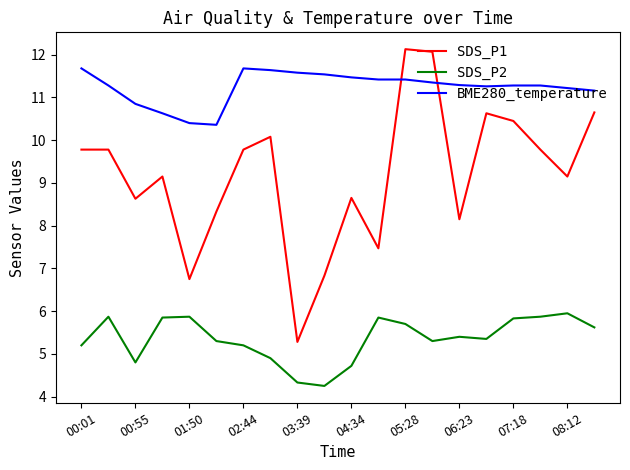

Which series has the largest range (max minus min)?

SDS_P1